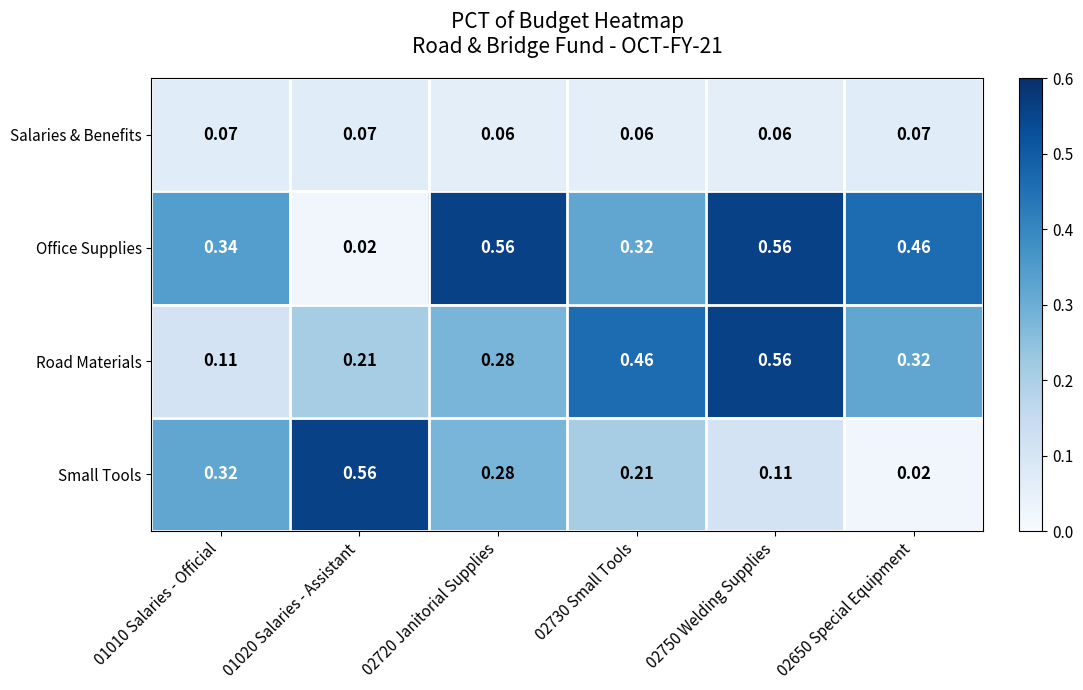

Rank the series by their average value, from lowest to highest.

Salaries & Benefits, Small Tools, Road Materials, Office Supplies